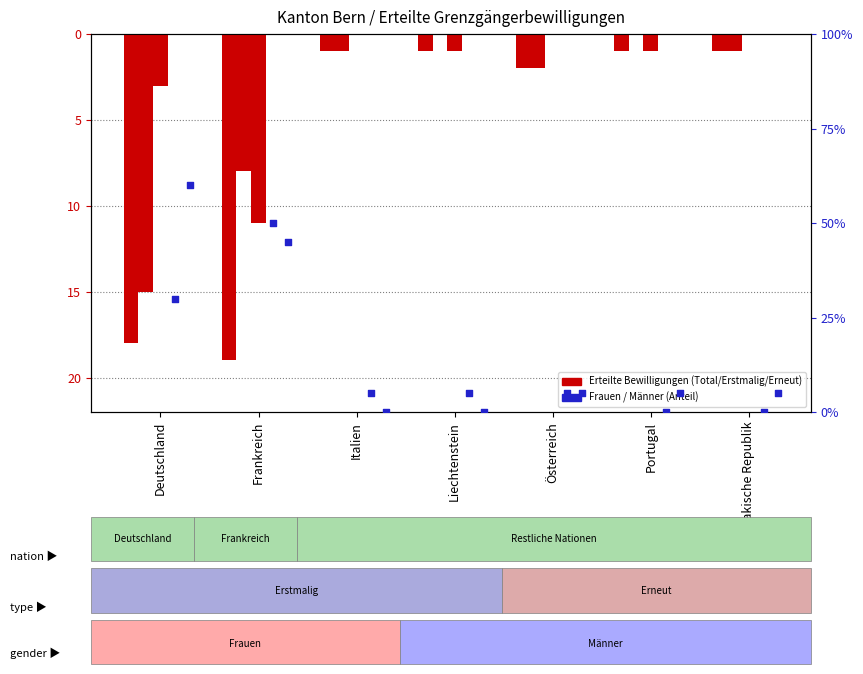

Is the value of Männer (Total) at Liechtenstein greater than the value of Erneut erteilte Bewilligungen at Frankreich?

Yes